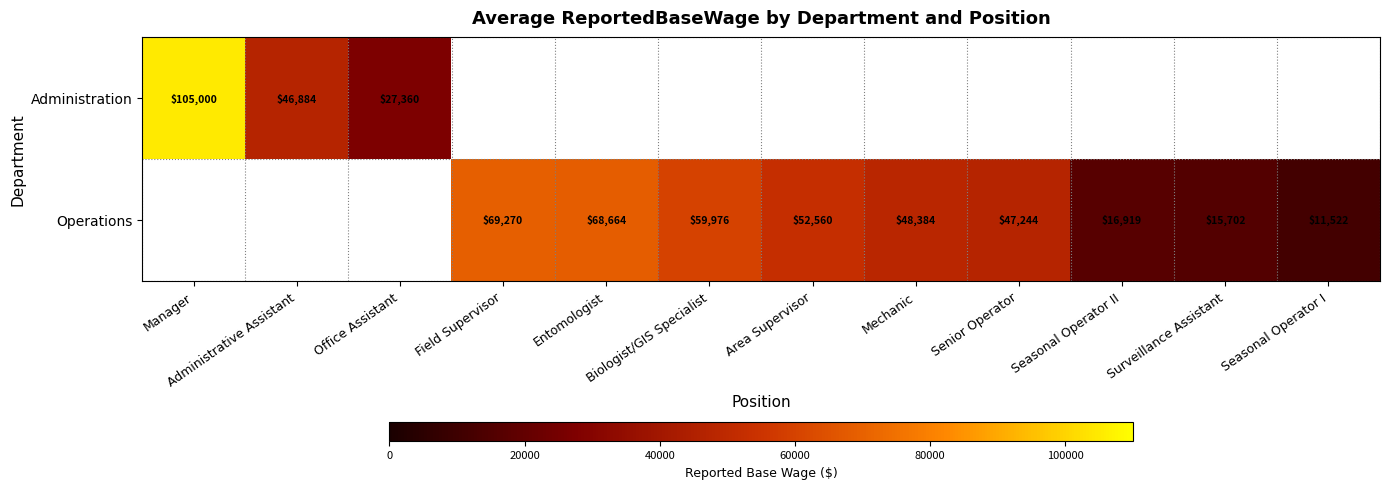

True or false: Operations has a value of 93356 at Field Supervisor.

False